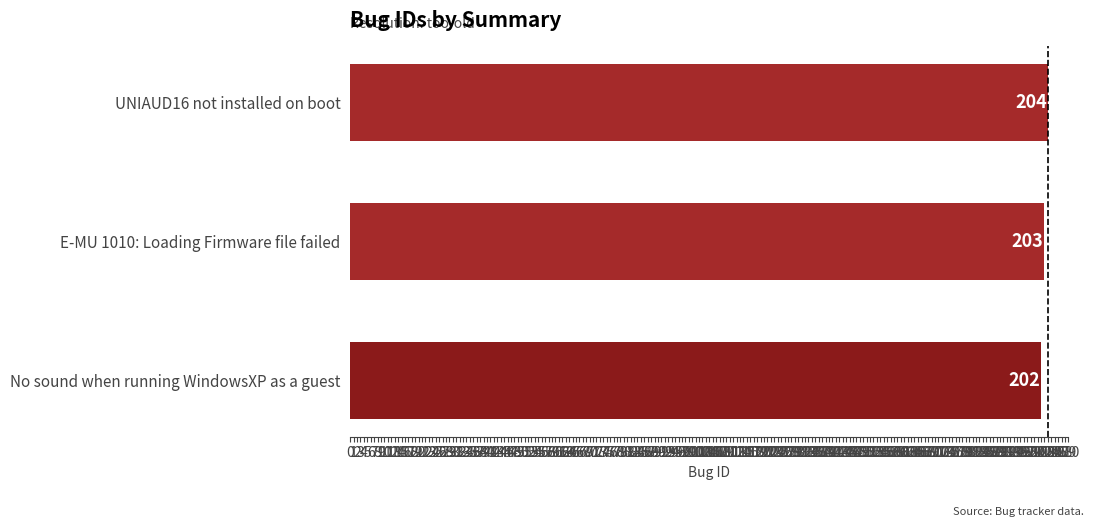

How many values are between 202 and 204?

3